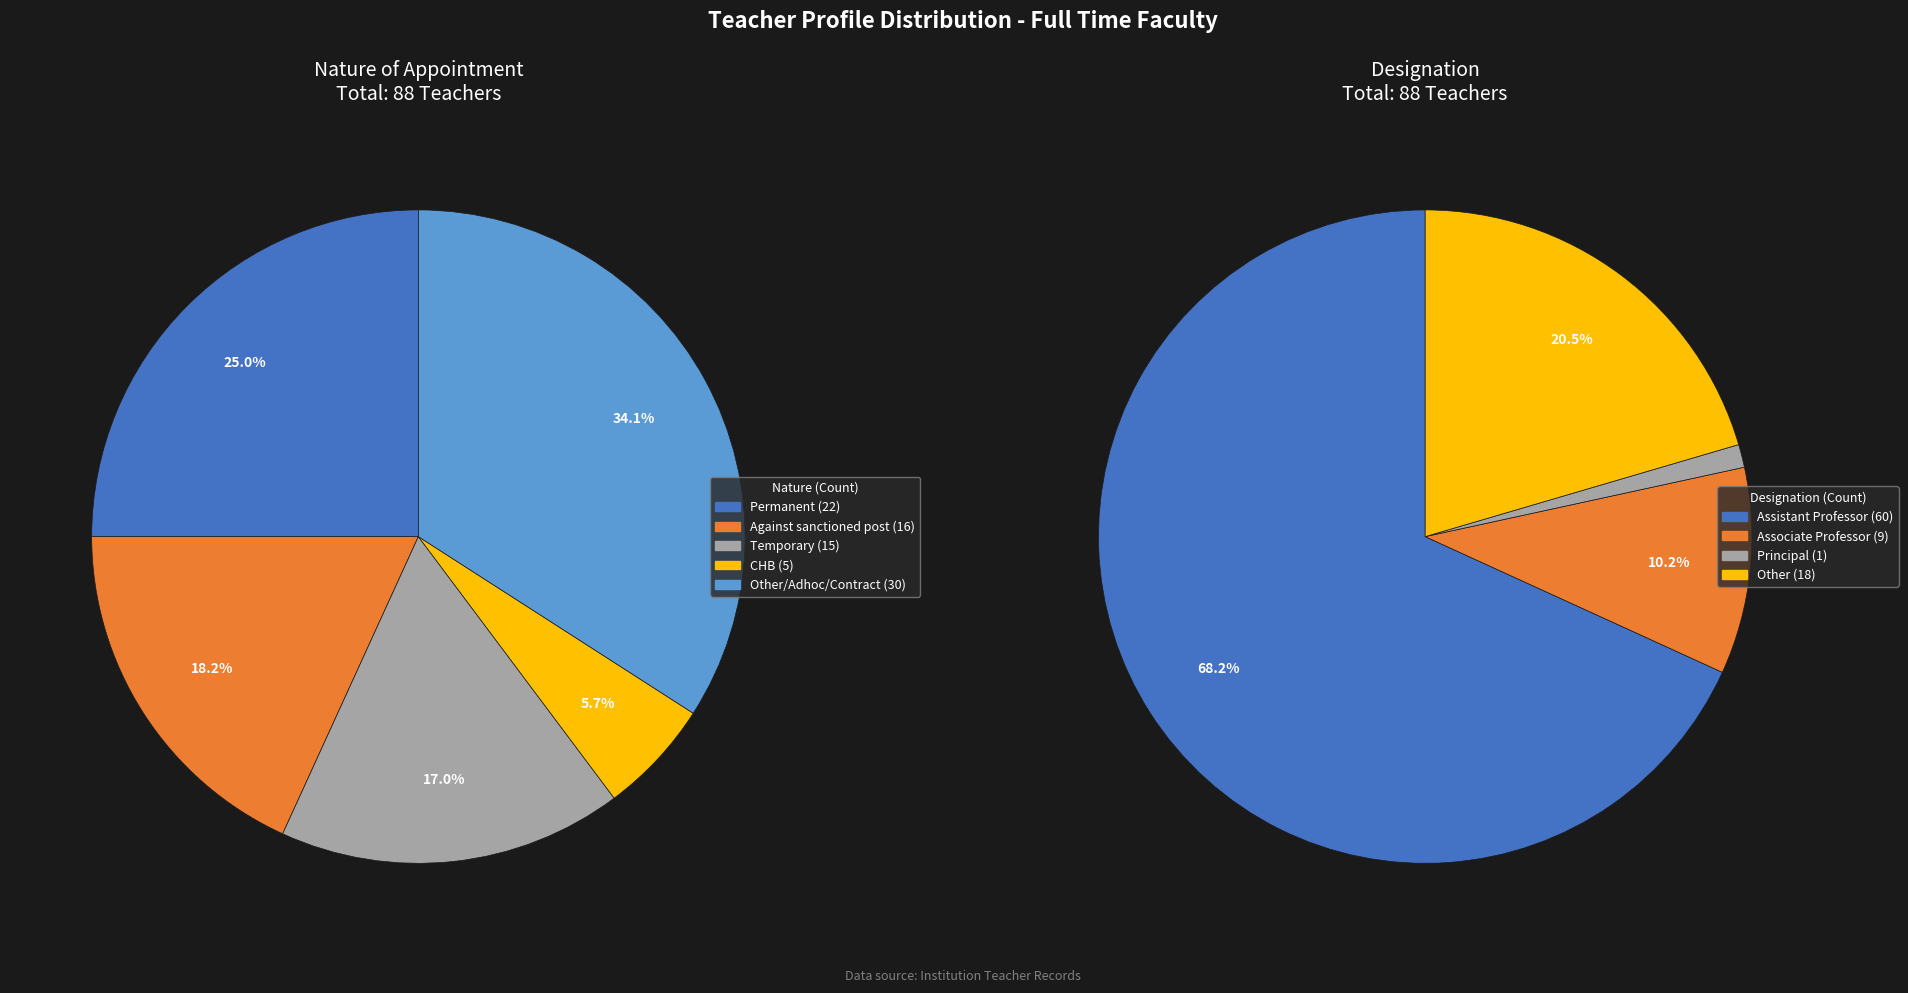

To the nearest percent, what portion does Assistant Professor represent?

68%